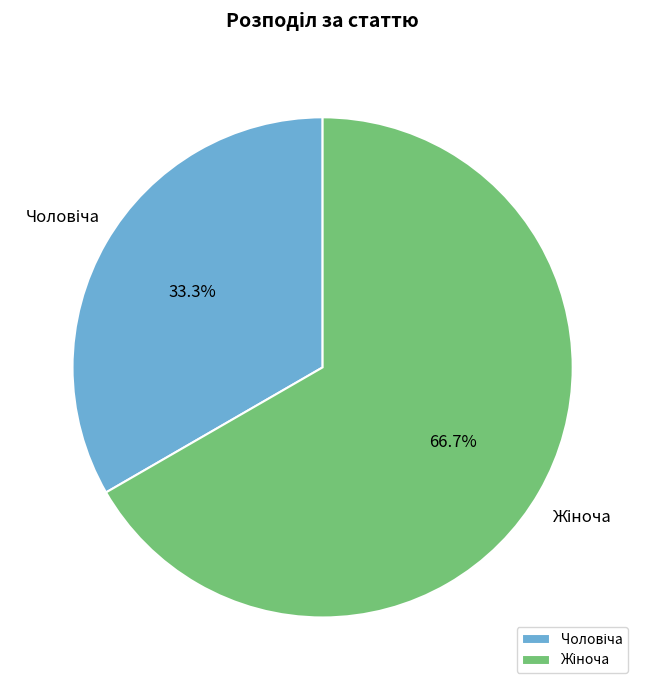

Does any single category account for the majority?

Yes